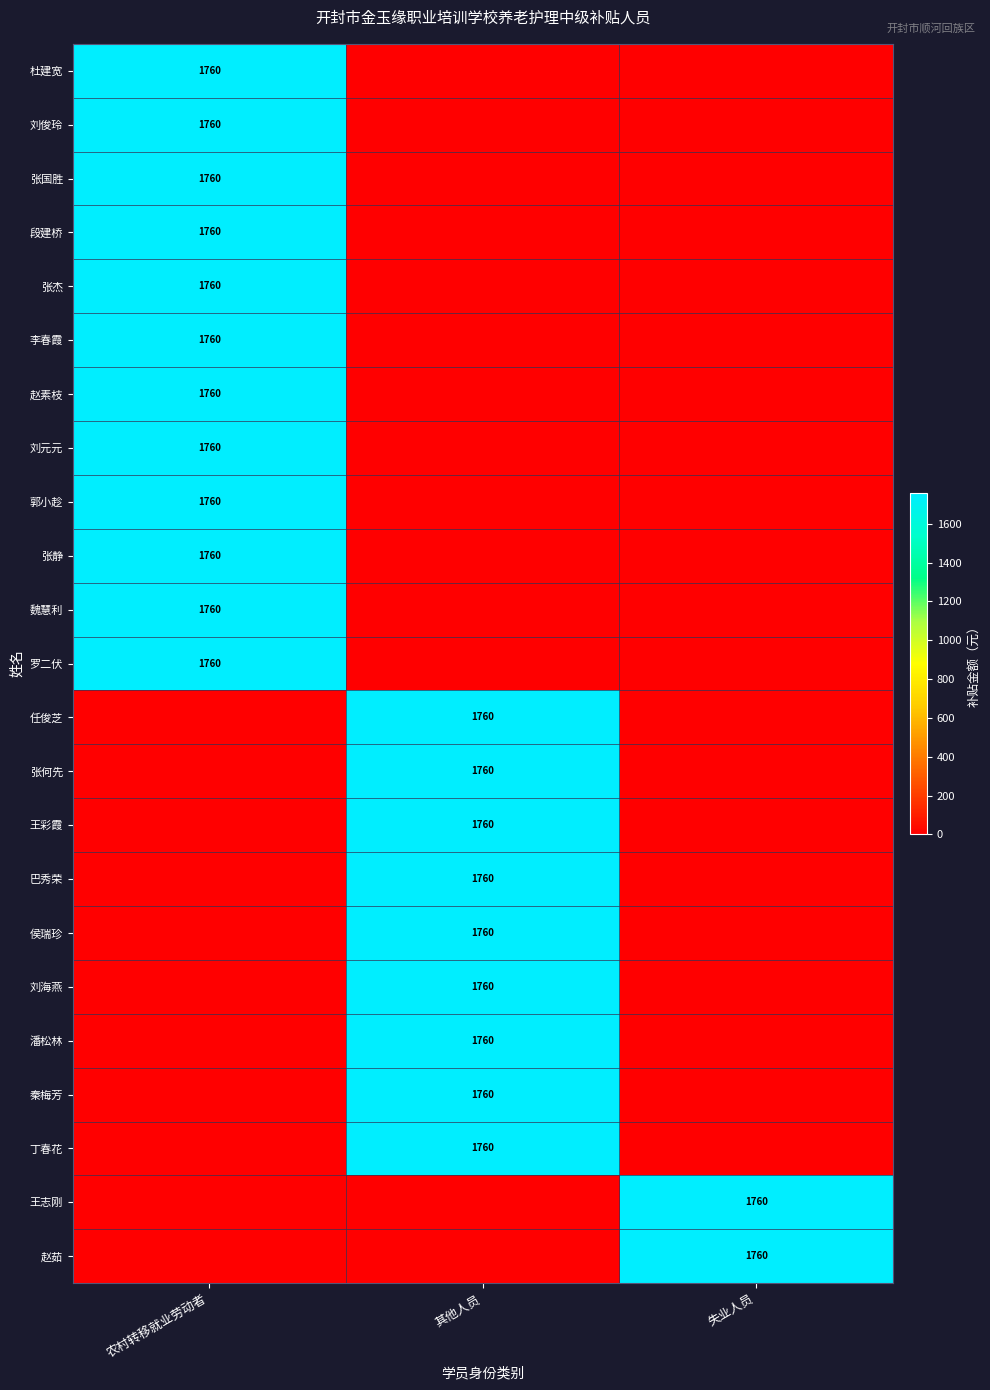

At which category is the sum across all series the highest?

农村转移就业劳动者